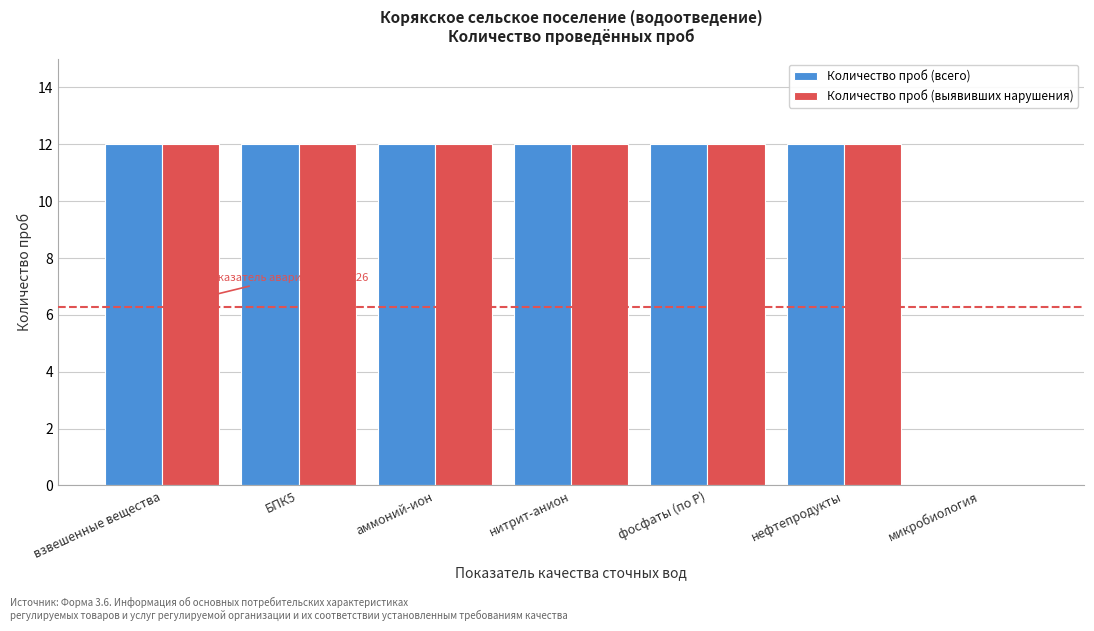

Reading left to right, transcribe all the data shown in this chart.

Количество проб (всего): взвешенные вещества=12	БПК5=12	аммоний-ион=12	нитрит-анион=12	фосфаты (по Р)=12	нефтепродукты=12	микробиология=0
Количество проб (выявивших нарушения): взвешенные вещества=12	БПК5=12	аммоний-ион=12	нитрит-анион=12	фосфаты (по Р)=12	нефтепродукты=12	микробиология=0